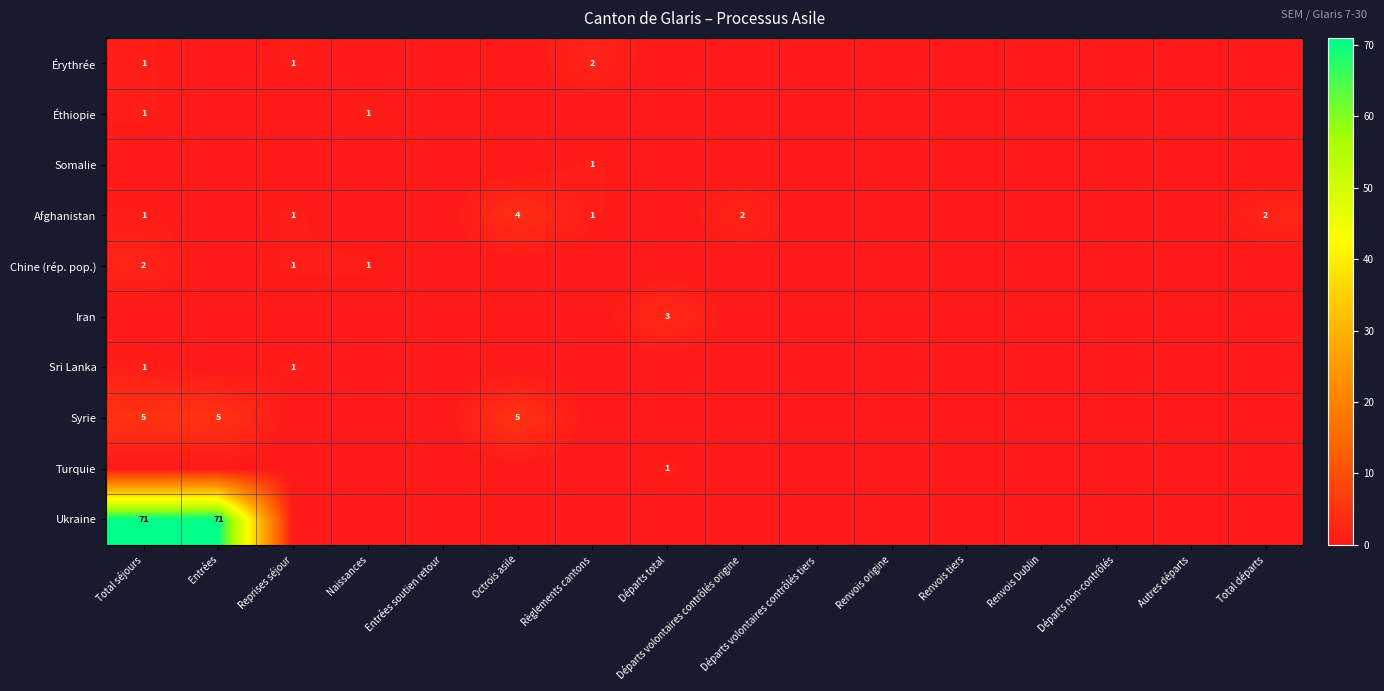

The Ukraine series shows 18 at Total séjours. True or false?

False